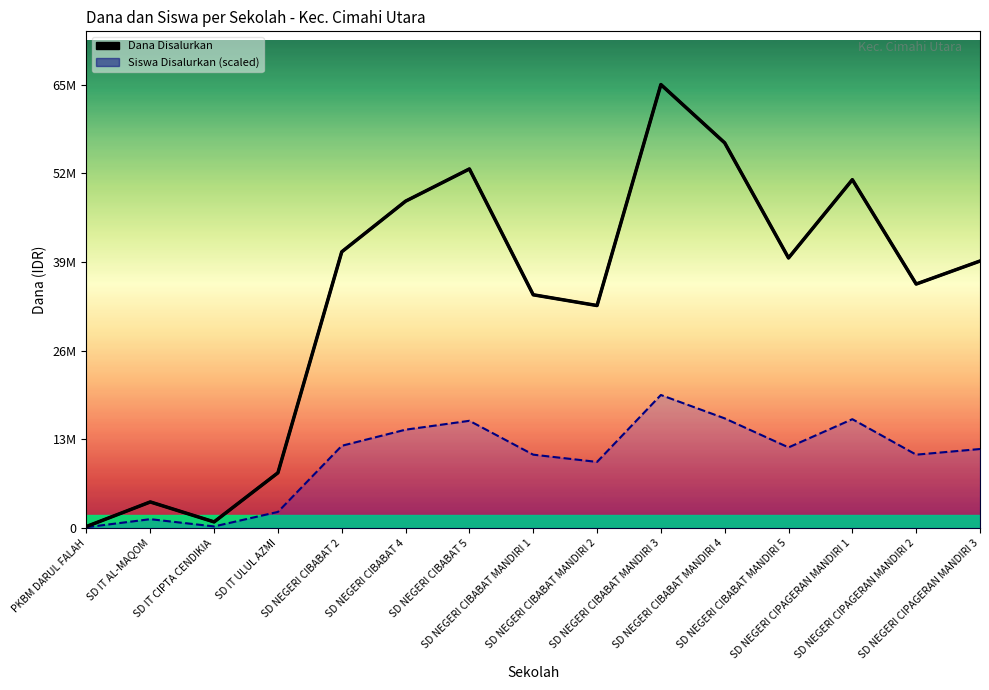

What is the change in value from PKBM DARUL FALAH to SD NEGERI CIPAGERAN MANDIRI 3?

+38925000